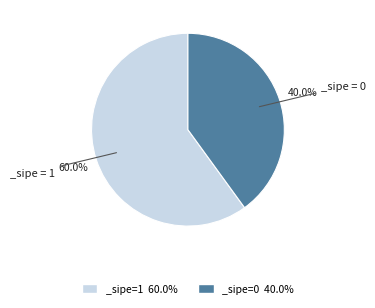

Is there any slice that represents more than half of the pie?

Yes